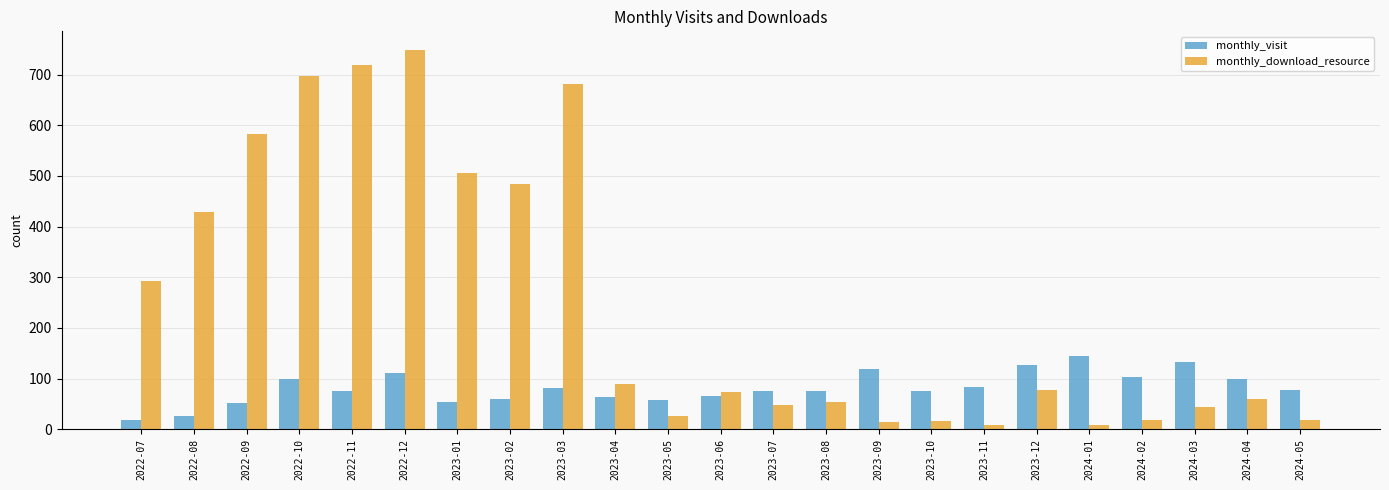

What is the label of the 7th bar from the right?

2023-11